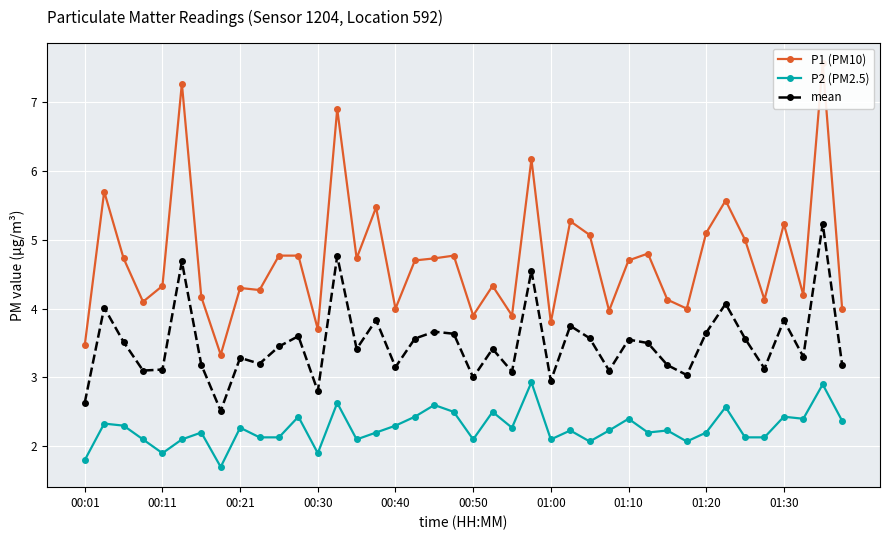

True or false: P2 (PM2.5) and mean intersect in this chart.

False